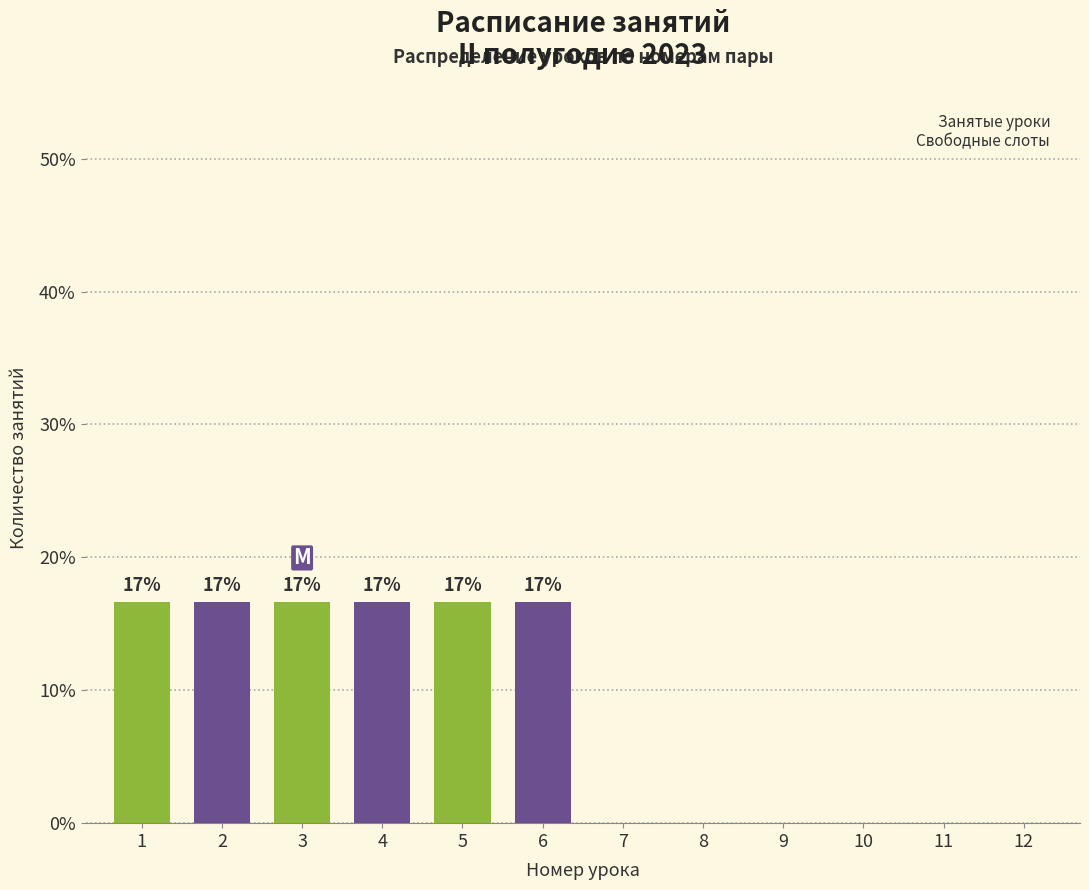

Are the bars horizontal?

No